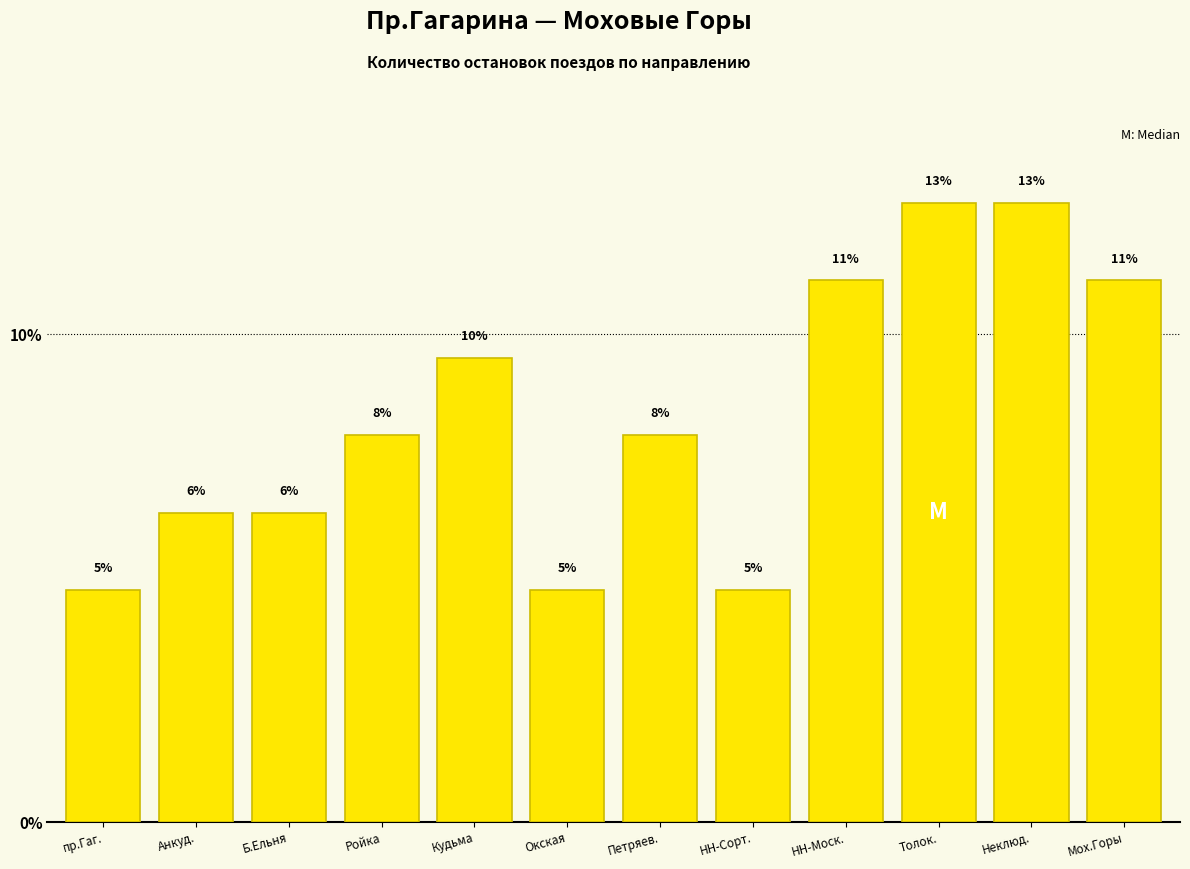

Is it true that the value at Петряев. is 3.0?

False